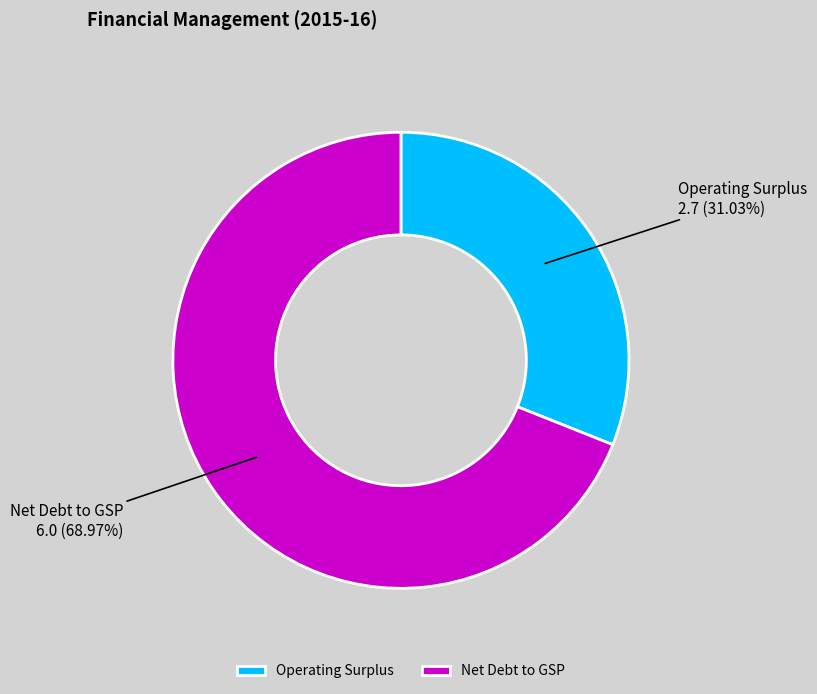

Rank the categories by value from lowest to highest.

Operating Surplus, Net Debt to GSP